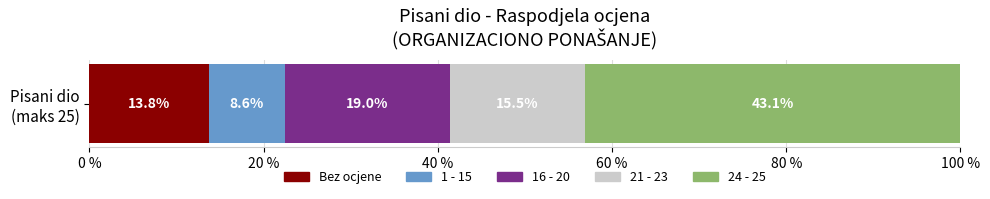

What is the lowest value of the Bez ocjene series?

13.8